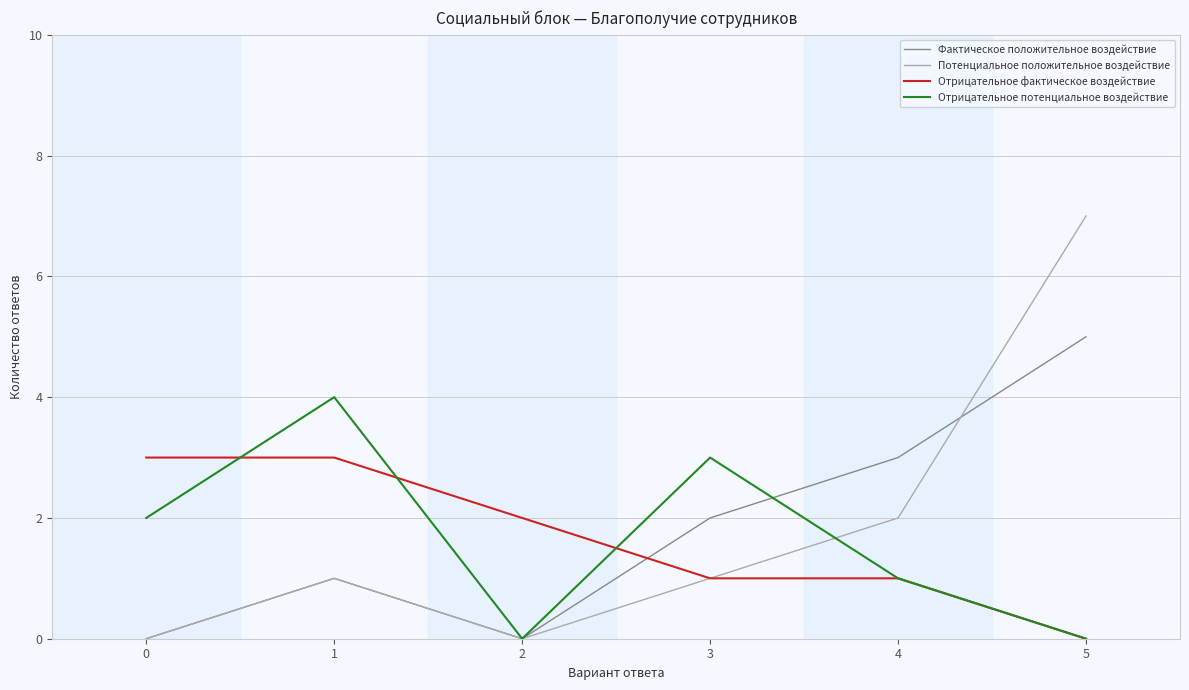

List the series in order of their peak value, highest first.

Потенциальное положительное воздействие, Фактическое положительное воздействие, Отрицательное потенциальное воздействие, Отрицательное фактическое воздействие